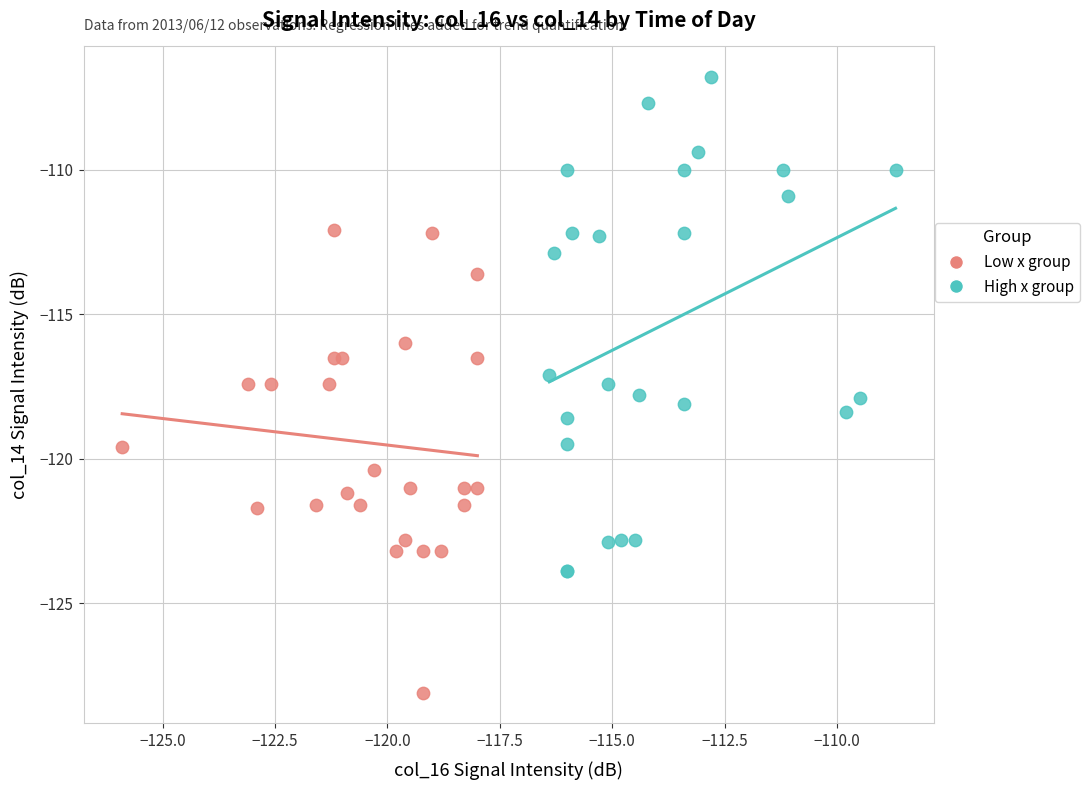

Which series contains the highest Y value?

High x group